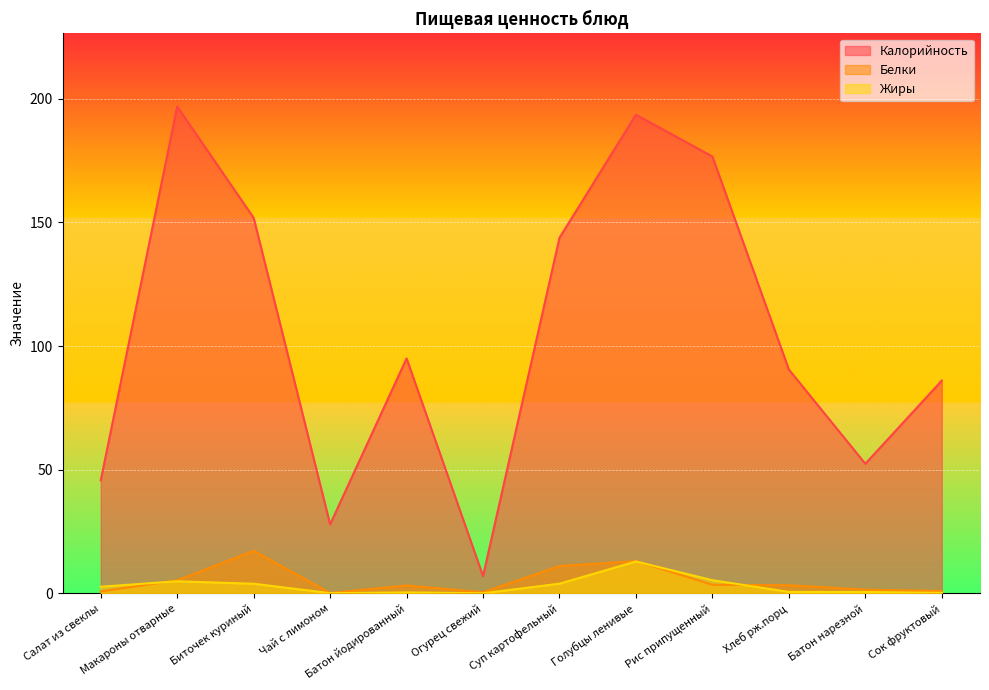

What is the maximum value for Белки?

17.2